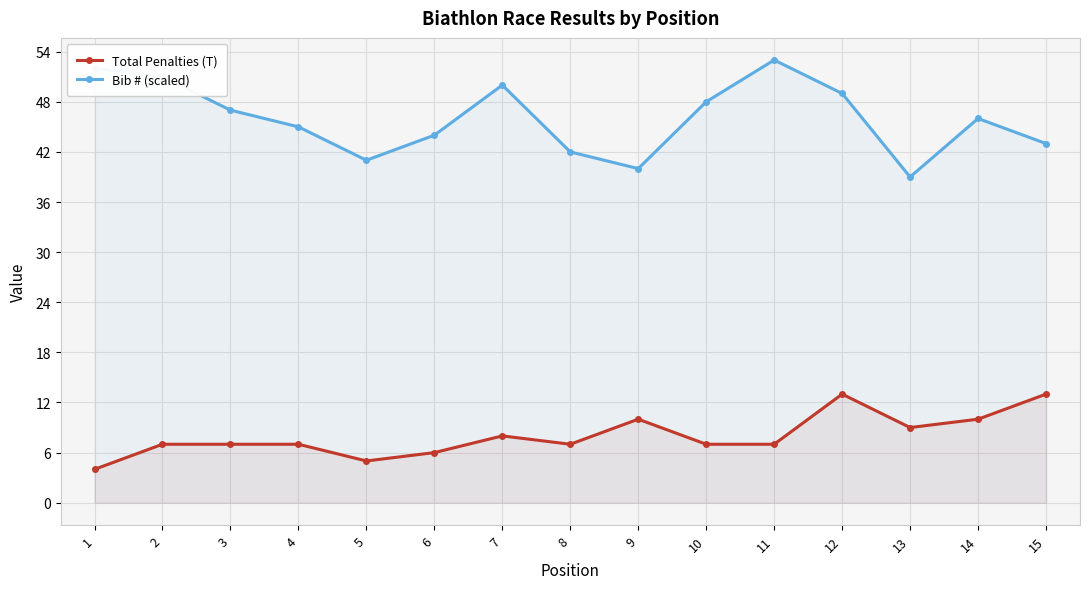

How many interior local peaks does the Bib # (scaled) series have?

3